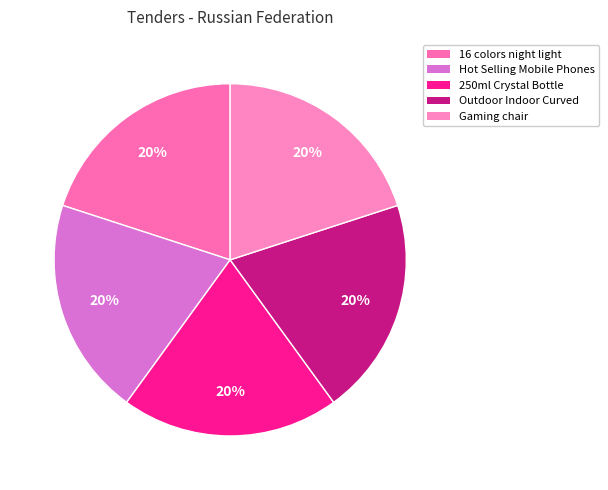

How many slices are in this pie chart?

5